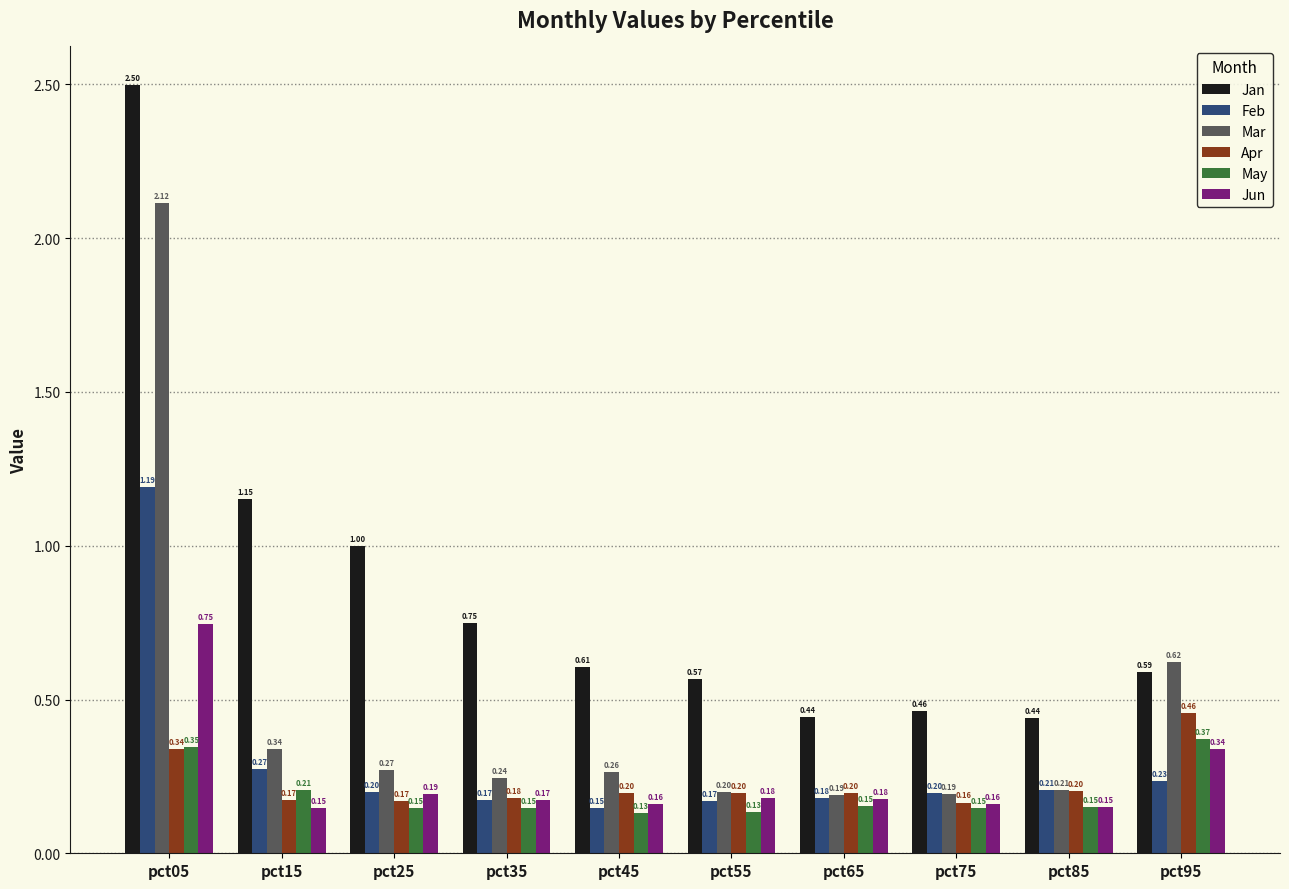

How many bars are there in each group?

6